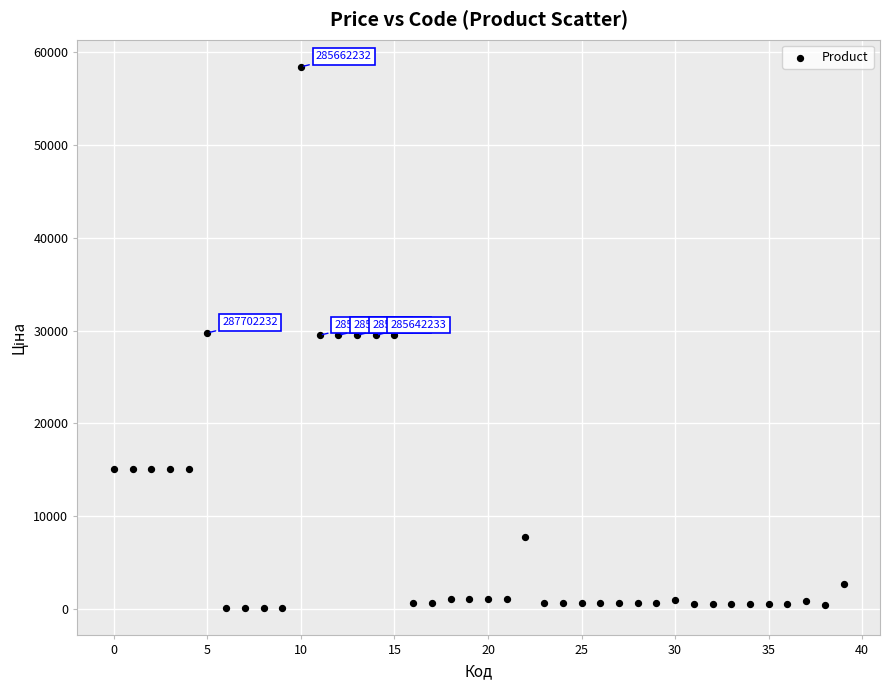

What is the range of Y values (max minus min)?

58369.5